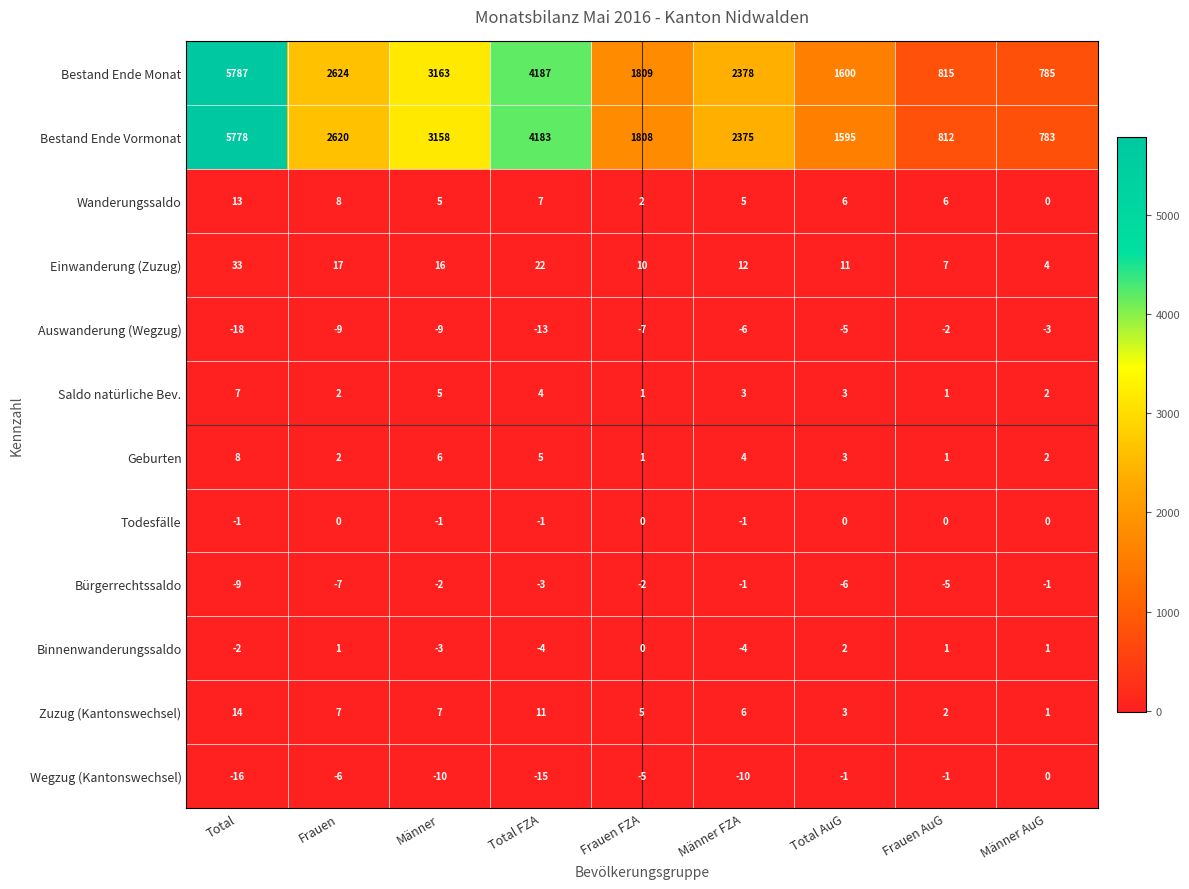

At Total FZA, list the series in order from largest to smallest.

Bestand Ende Monat, Bestand Ende Vormonat, Einwanderung (Zuzug), Zuzug (Kantonswechsel), Wanderungssaldo, Geburten, Saldo natürliche Bev., Todesfälle, Bürgerrechtssaldo, Binnenwanderungssaldo, Auswanderung (Wegzug), Wegzug (Kantonswechsel)